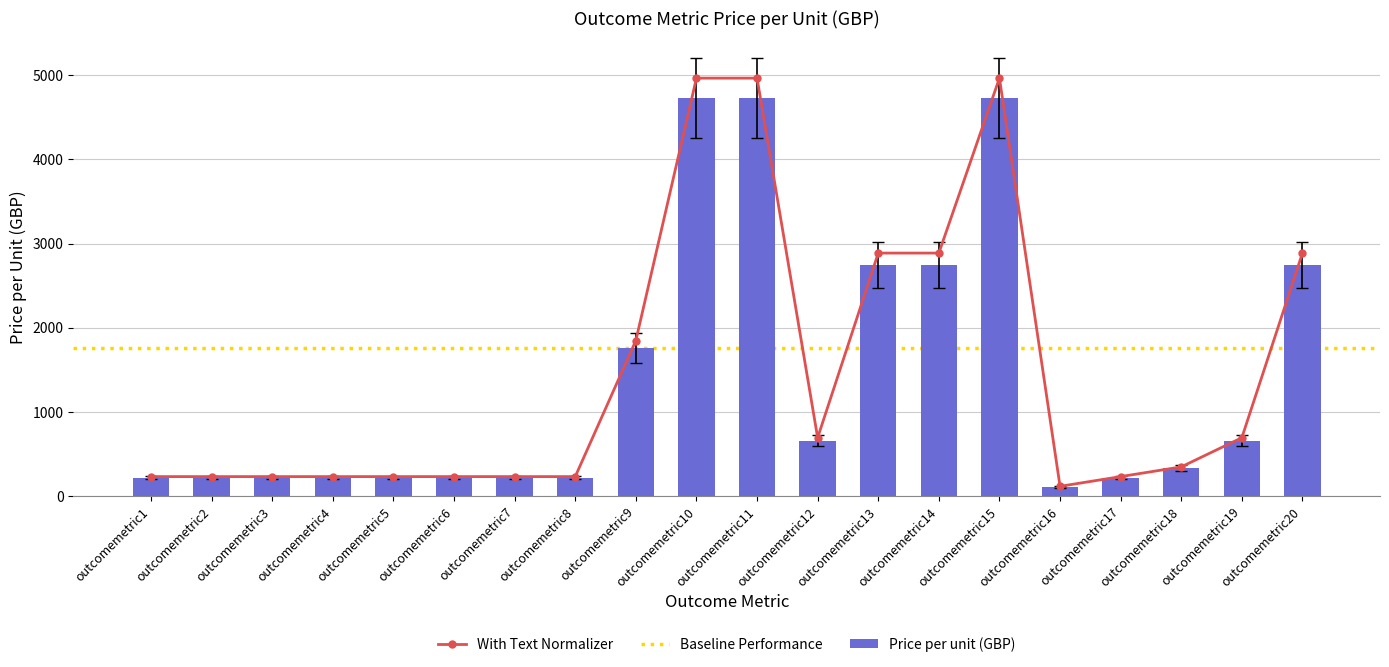

At which category does the chart reach its peak across all series?

outcomemetric10